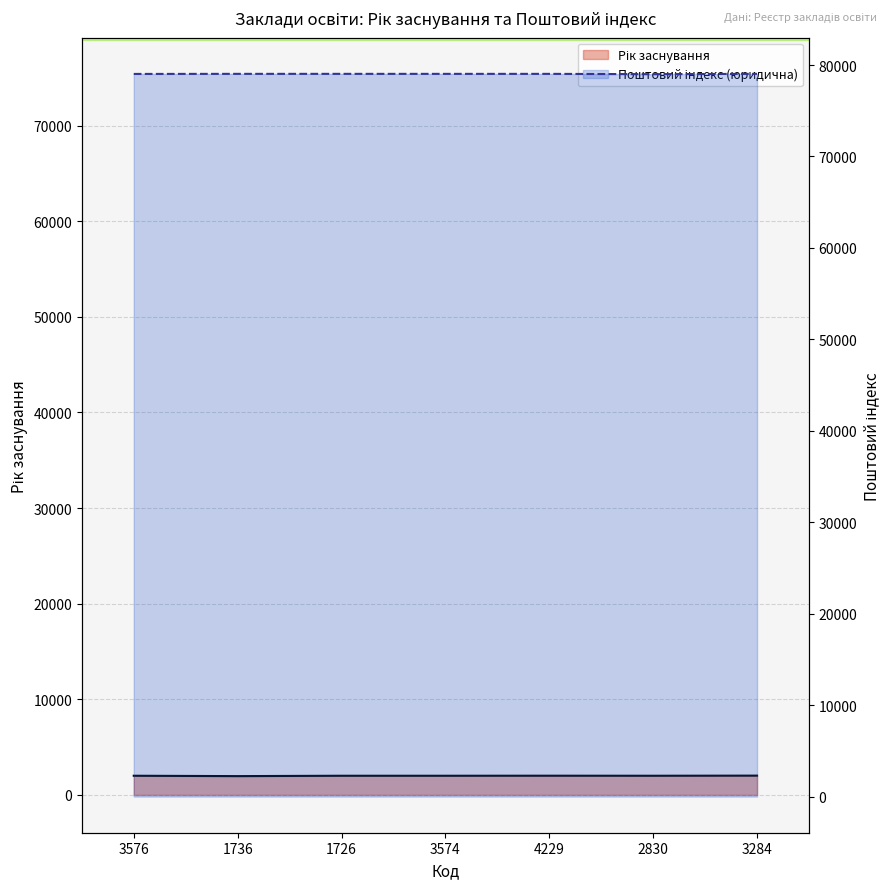

True or false: Рік заснування and Поштовий індекс (юридична) cross at least once.

False